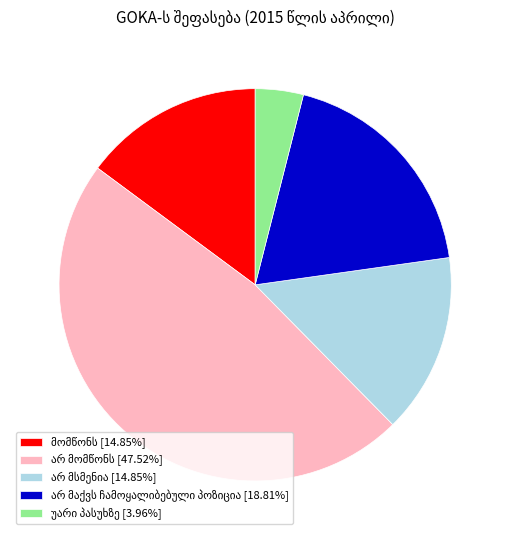

Does any single category account for the majority?

No